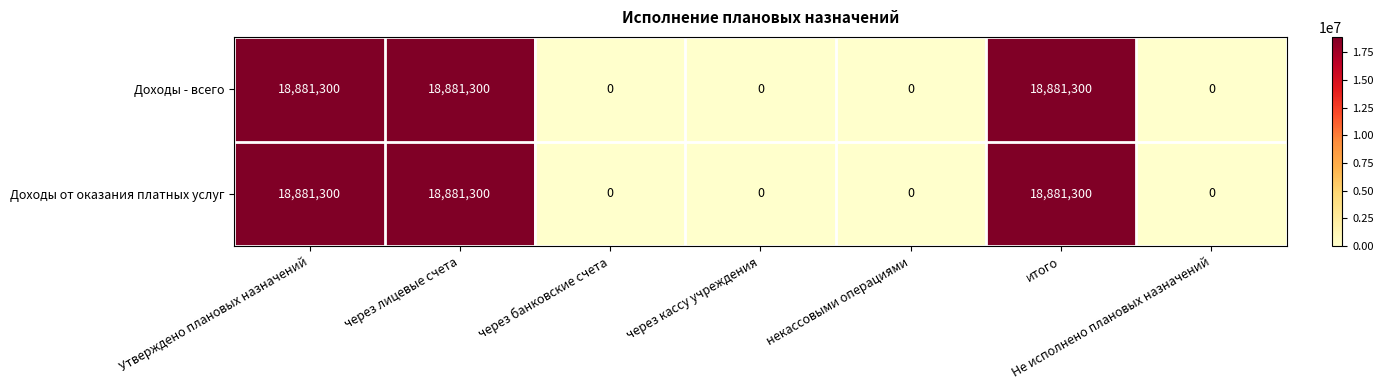

What is the difference between the Доходы - всего values at Утверждено плановых назначений and через кассу учреждения?

18881300